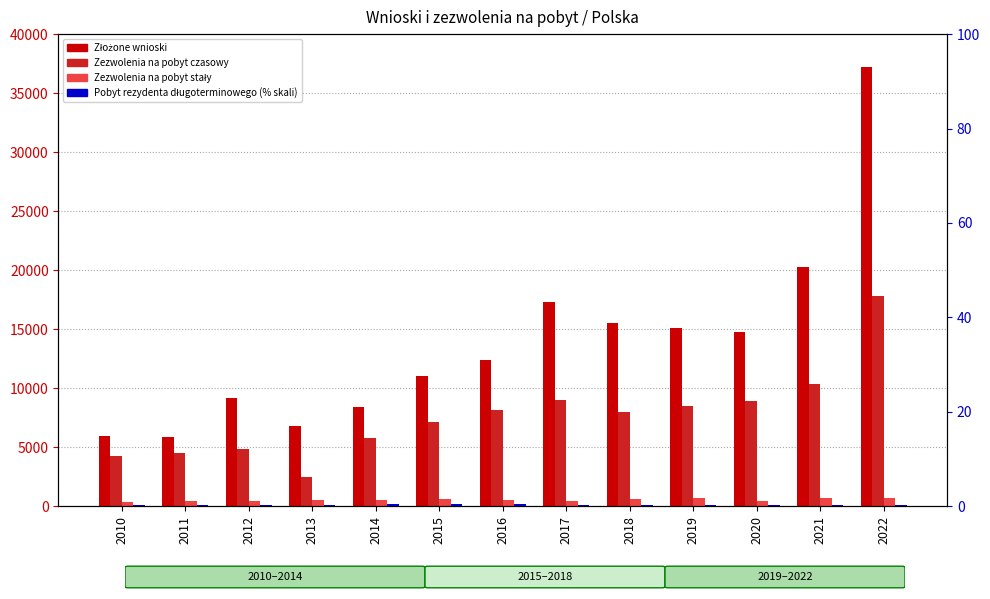

What is the average value of the Zezwolenia na pobyt czasowy series?

7684.1